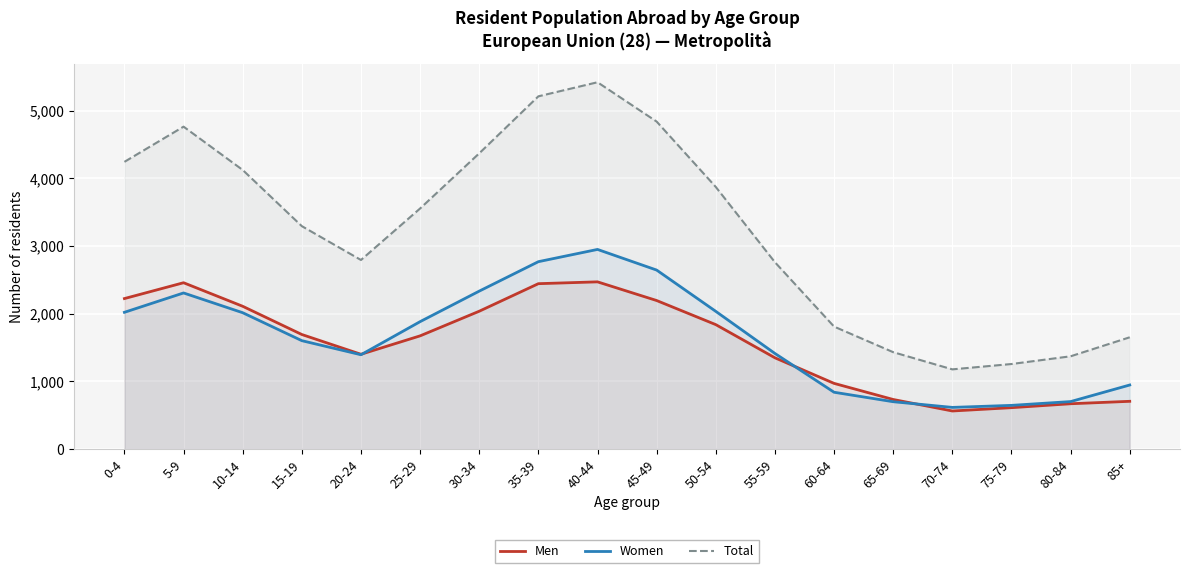

What is the greatest value displayed?

5419